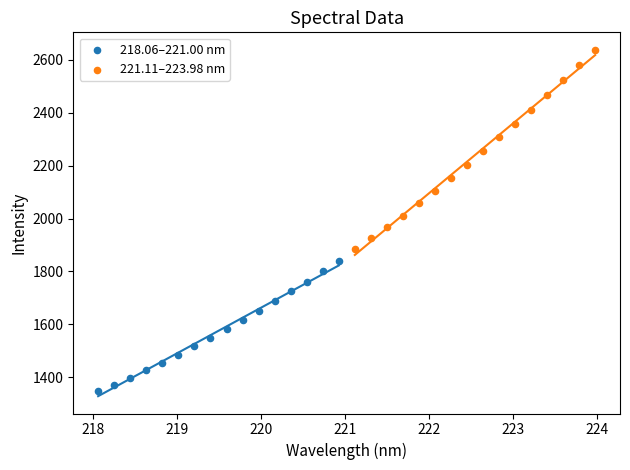

What are all the series names shown in the legend?

218.06–221.00 nm, 221.11–223.98 nm